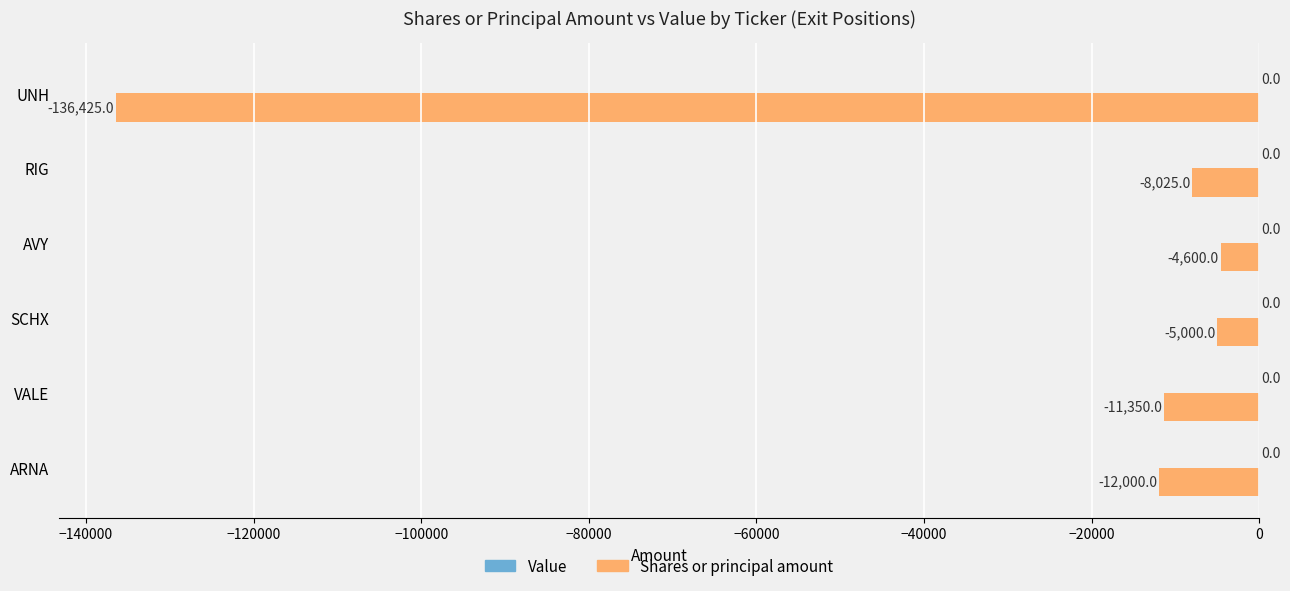

Reading bottom to top, what are all the values shown in this chart?

-12000	-11350	-5000	-4600	-8025	-136425